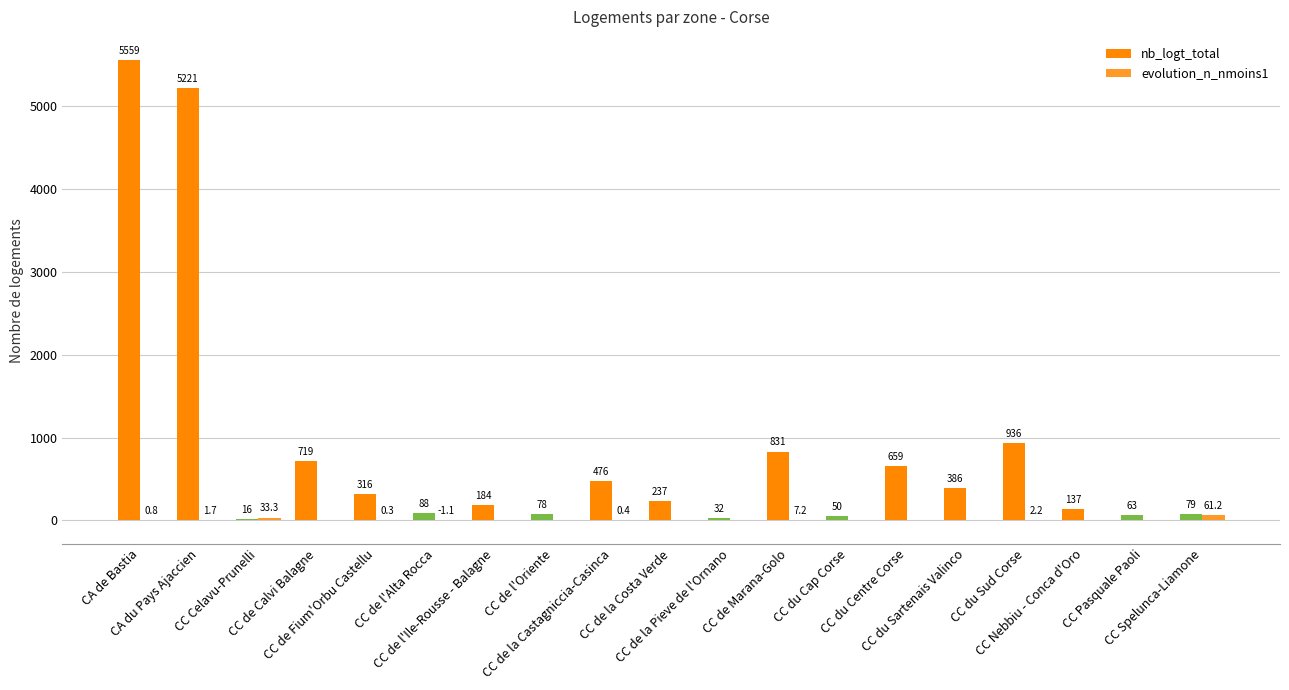

How many groups of bars are there?

19